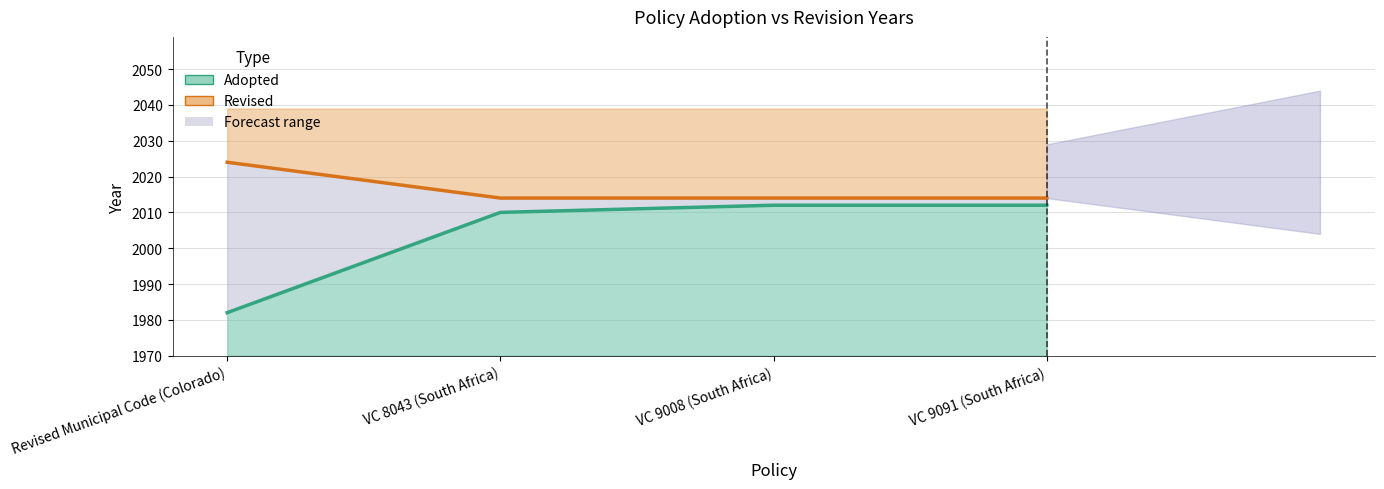

At which label does Revised reach its minimum?

VC 8043 (South Africa)